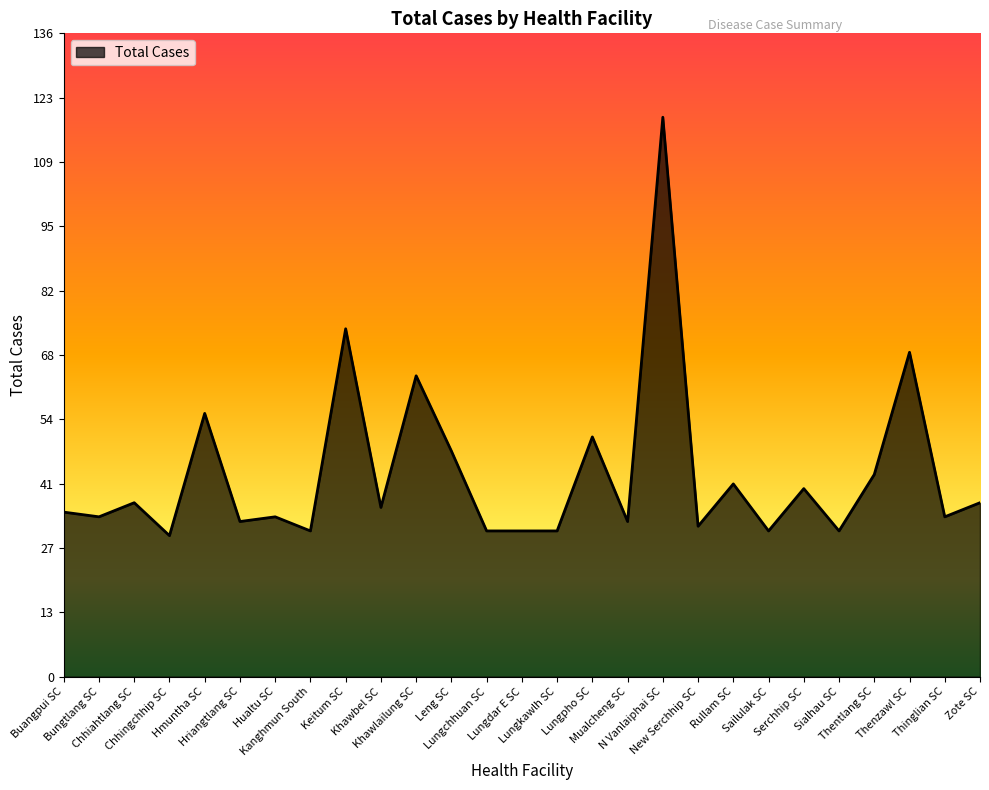

What is the difference between the maximum and minimum values?

89